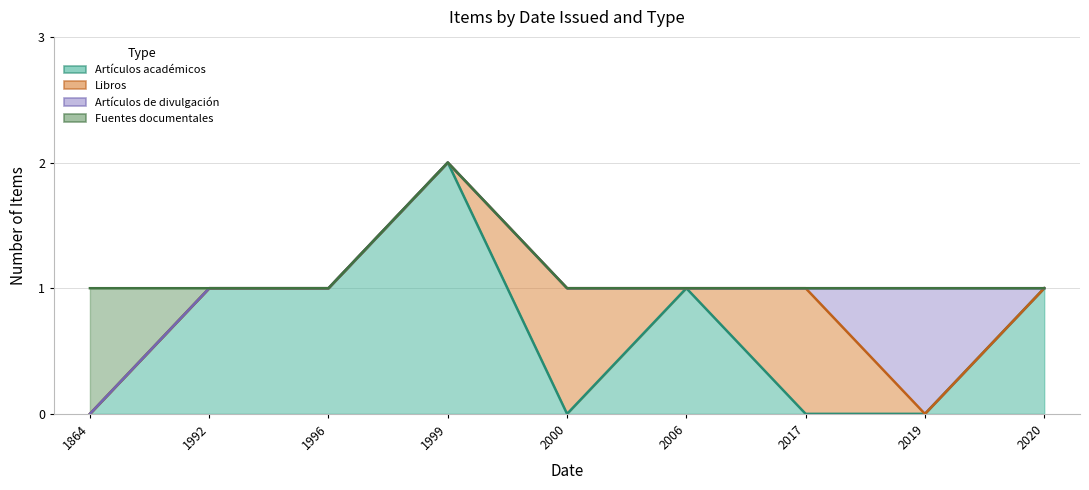

After their last crossing, which series has the higher values: Fuentes documentales or Artículos académicos?

Artículos académicos